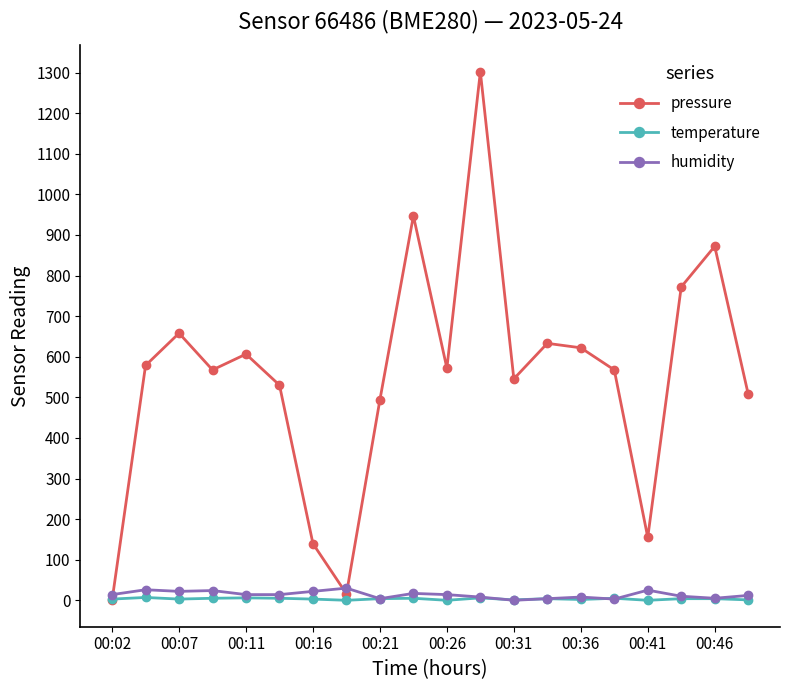

What is the greatest value displayed?

1302.0